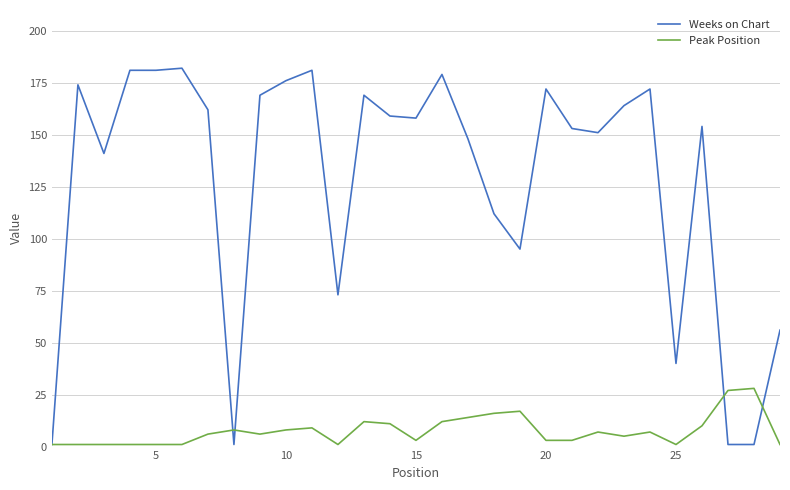

List the series in order of their peak value, lowest first.

Peak Position, Weeks on Chart